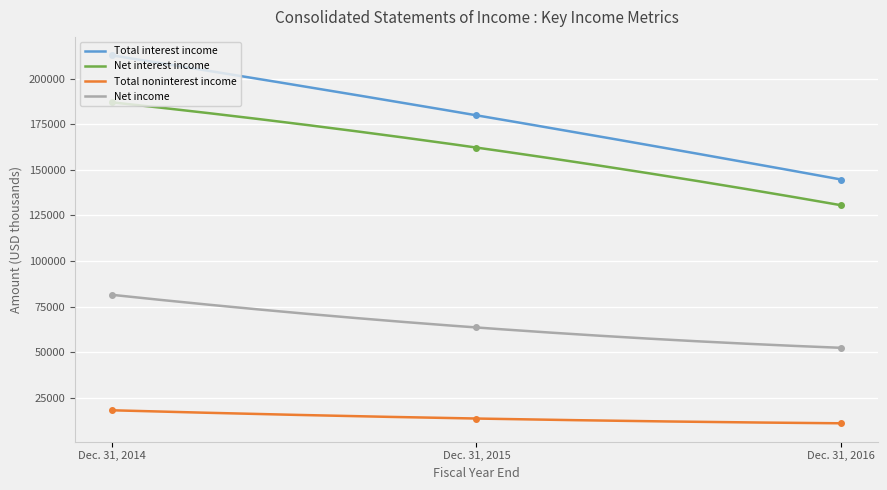

What is the difference between the Total noninterest income values at Dec. 31, 2016 and Dec. 31, 2015?

2611